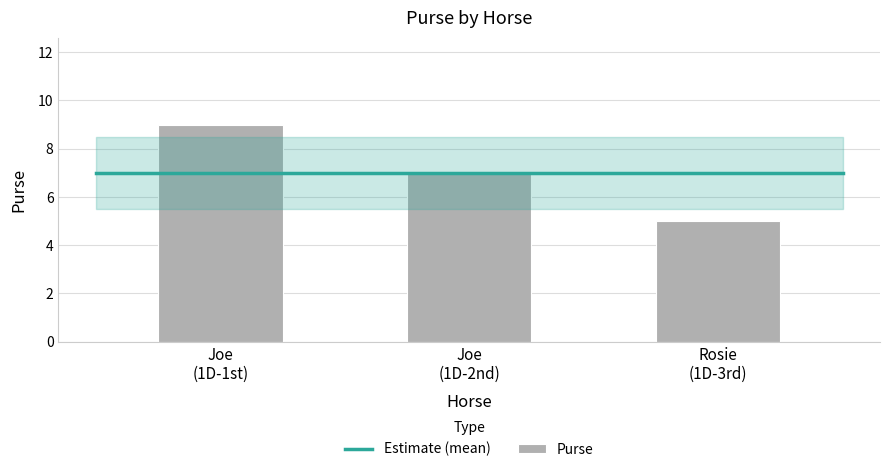

Reading right to left, what are all the values shown in this chart?

5	7	9